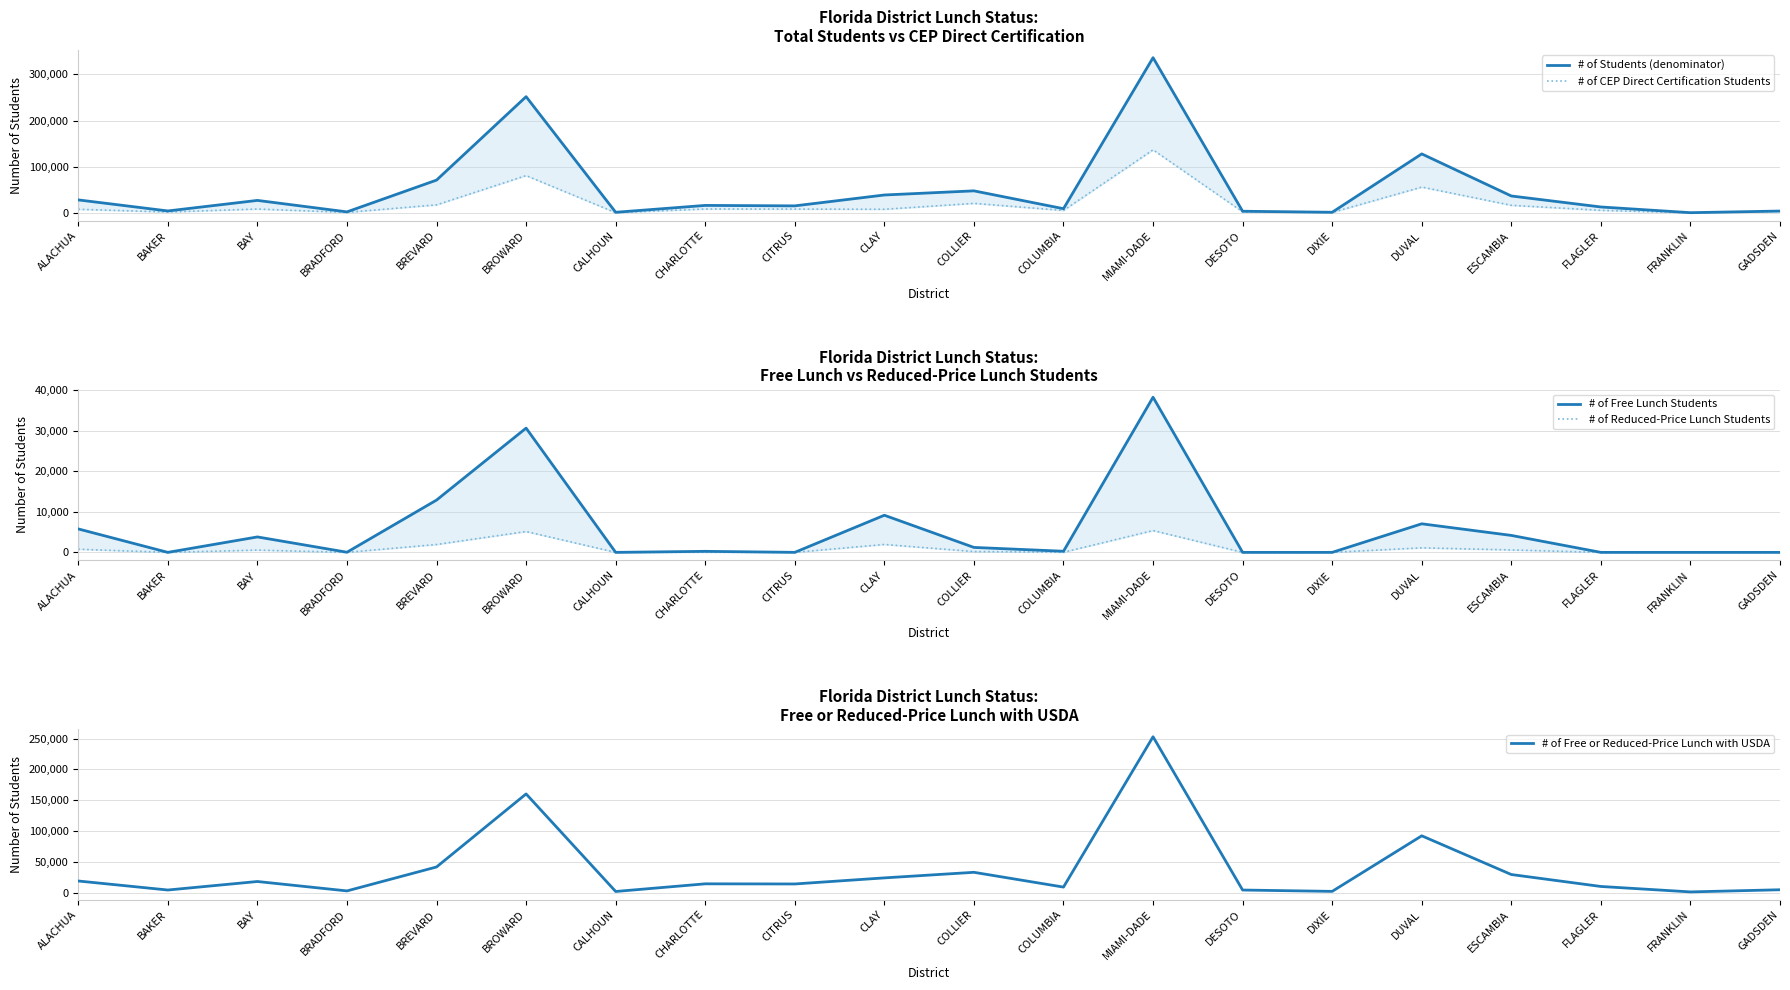

At which category does # of CEP Direct Certification Students reach its first local valley?

BAKER